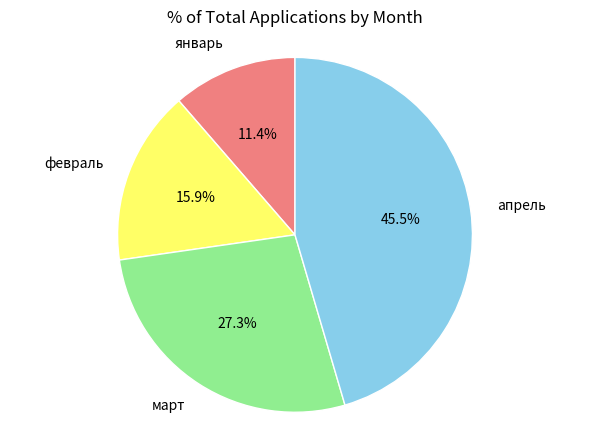

Does февраль represent more than half of the total?

No